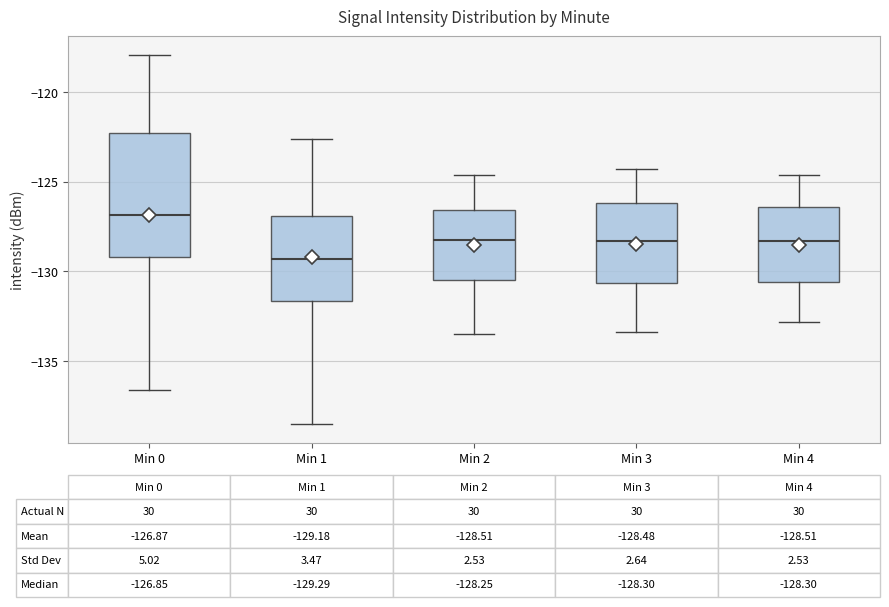

Which box is the tallest, from its lower edge to its upper edge?

Min 0